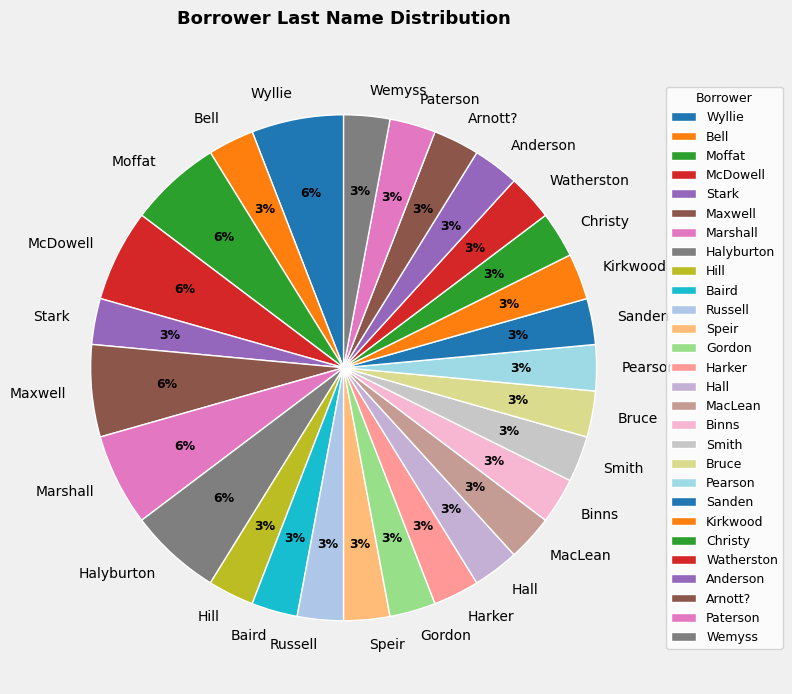

Combined, do Moffat and McDowell account for over 50%?

No